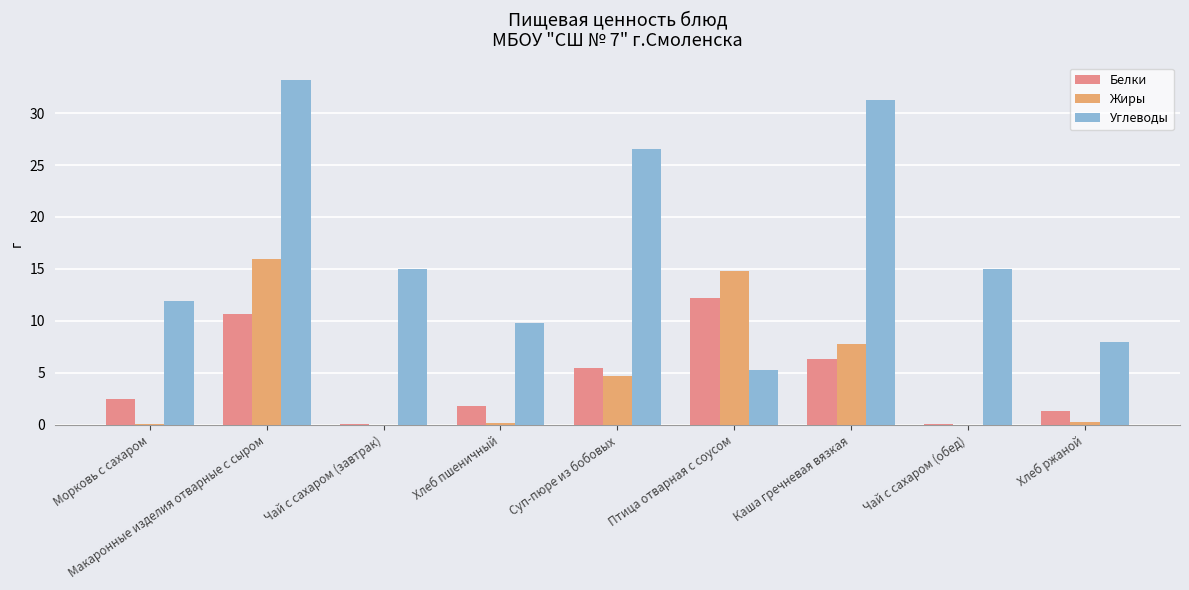

True or false: Углеводы has a value of 5.3 at Птица отварная с соусом.

True